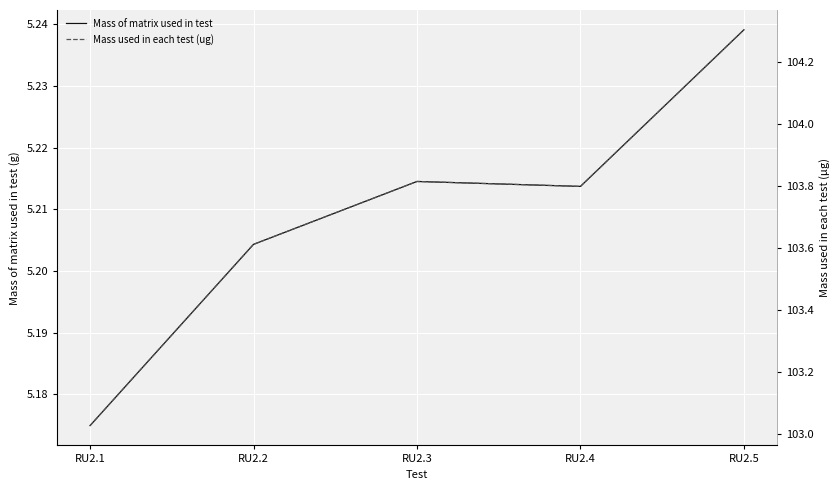

Between RU2.4 and RU2.5, which is larger?

RU2.5